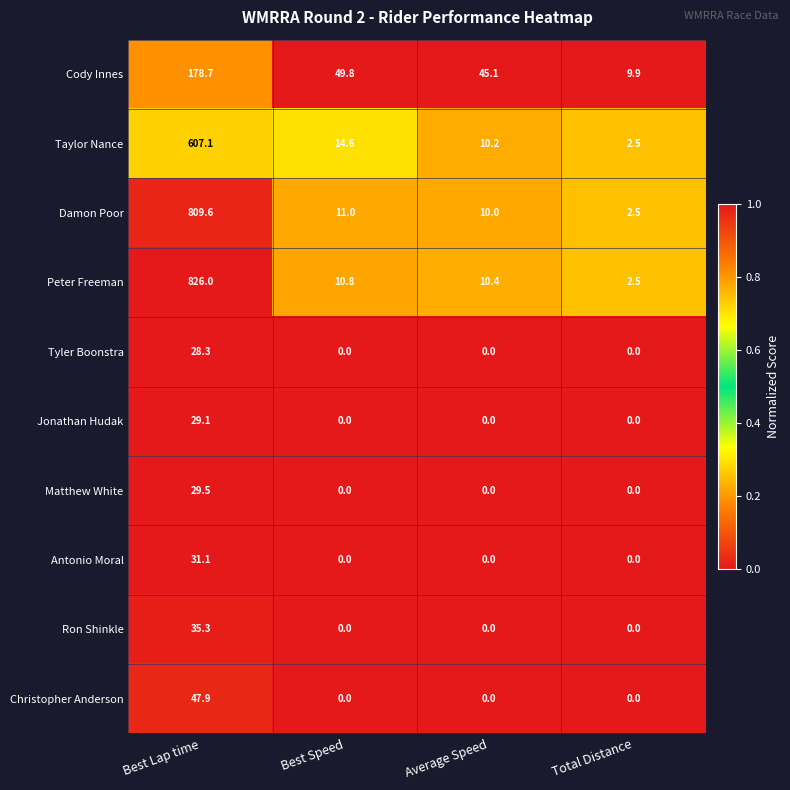

What is the difference between the highest and lowest values at Average Speed?

45.1